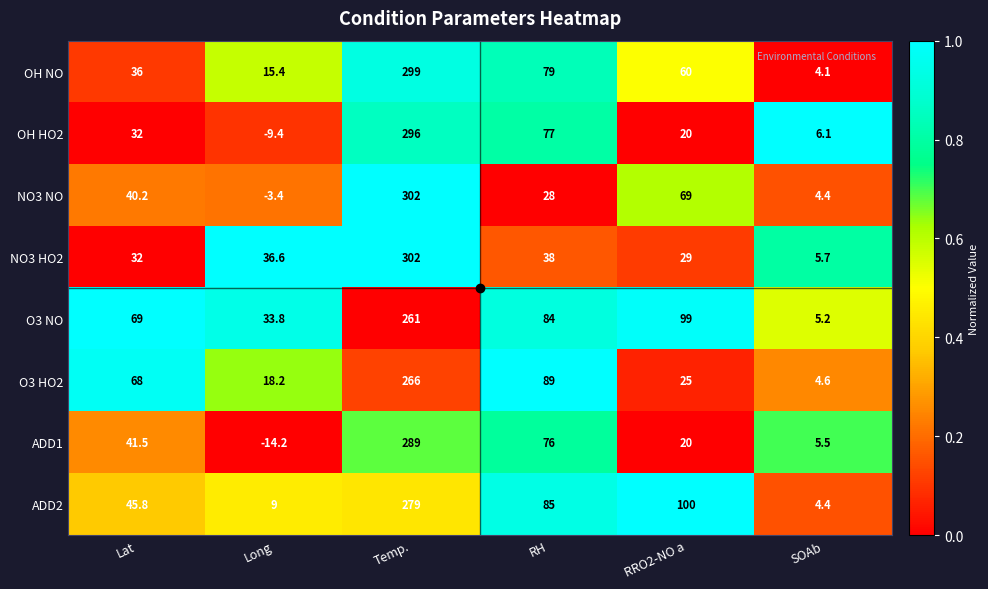

At how many categories does at least one series exceed 0?

6